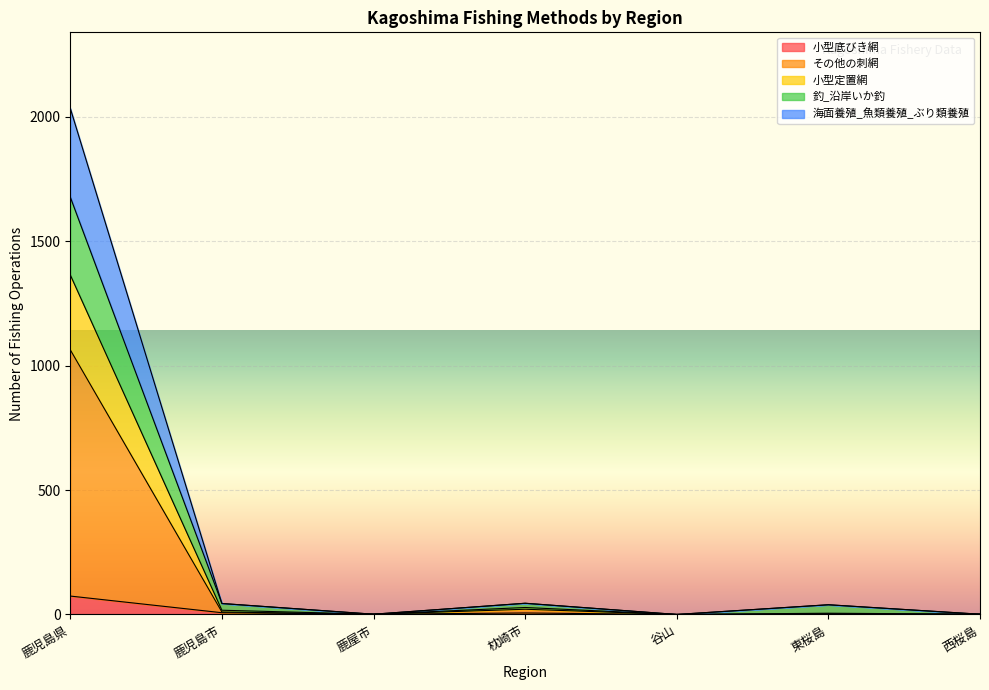

At which label does 小型底びき網 reach its peak?

鹿児島県